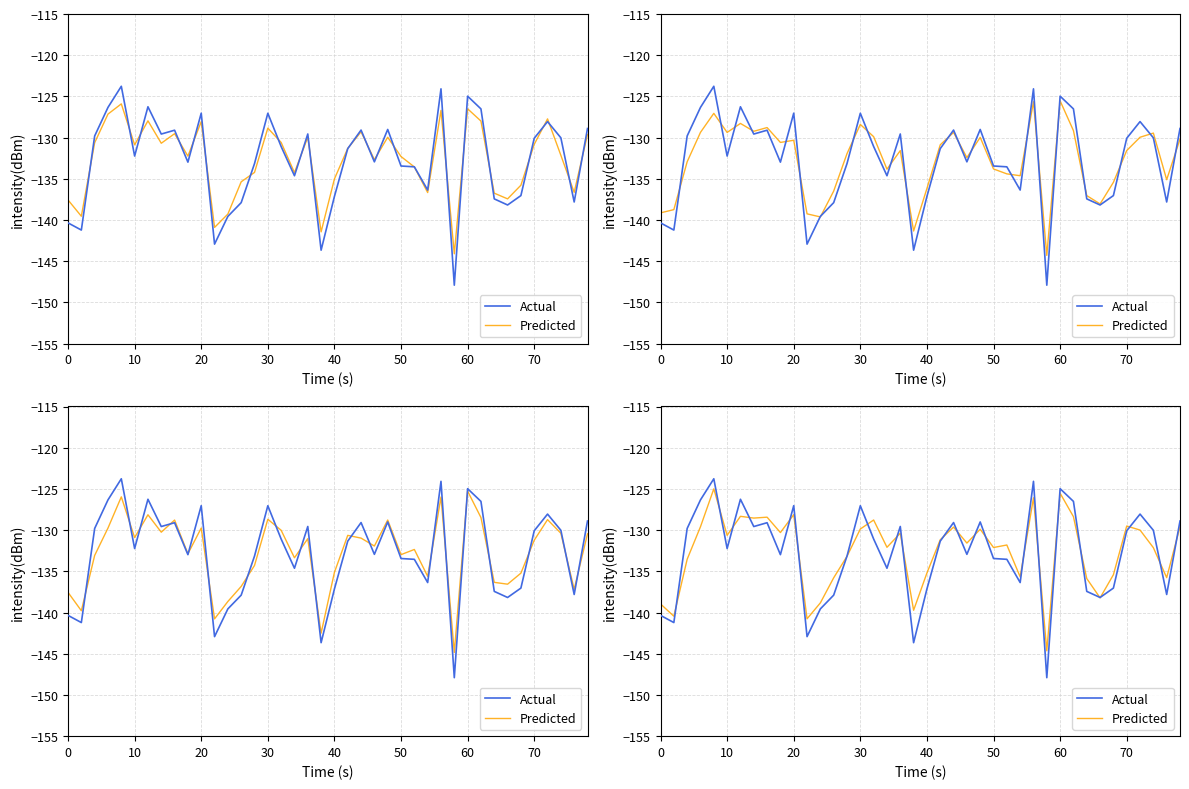

At how many categories does at least one series exceed -143?

39